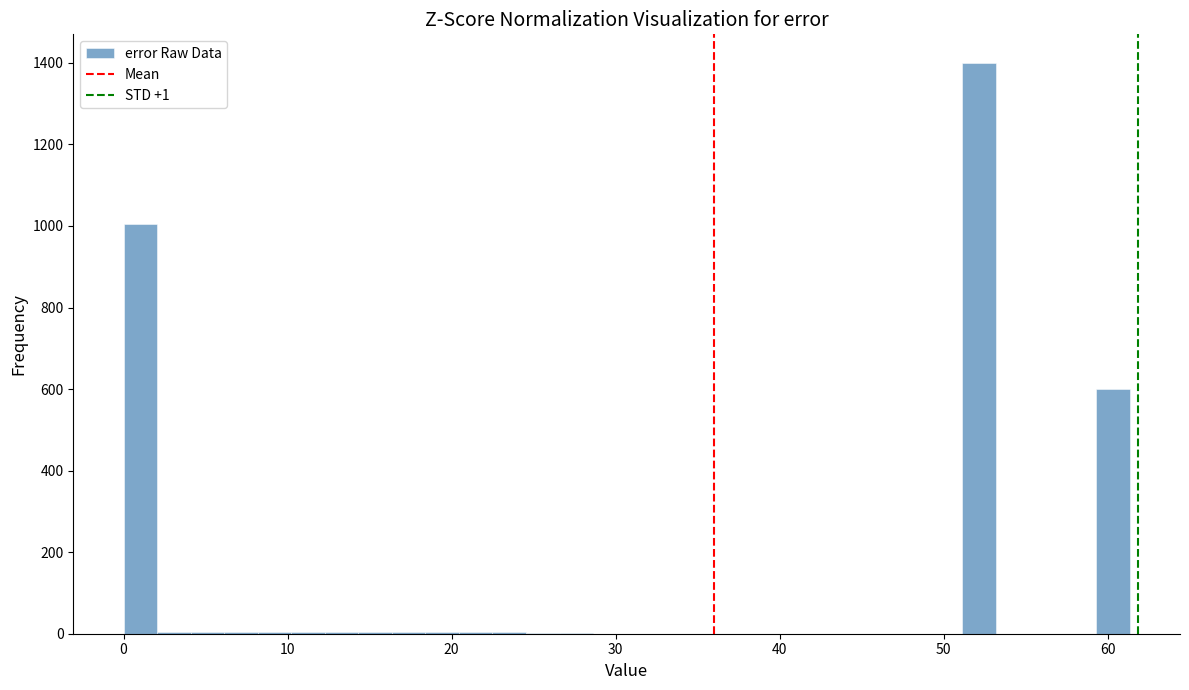

Around what value on the x-axis is the tallest bar? Give the approximate position of its centre, as read against the axis.

52